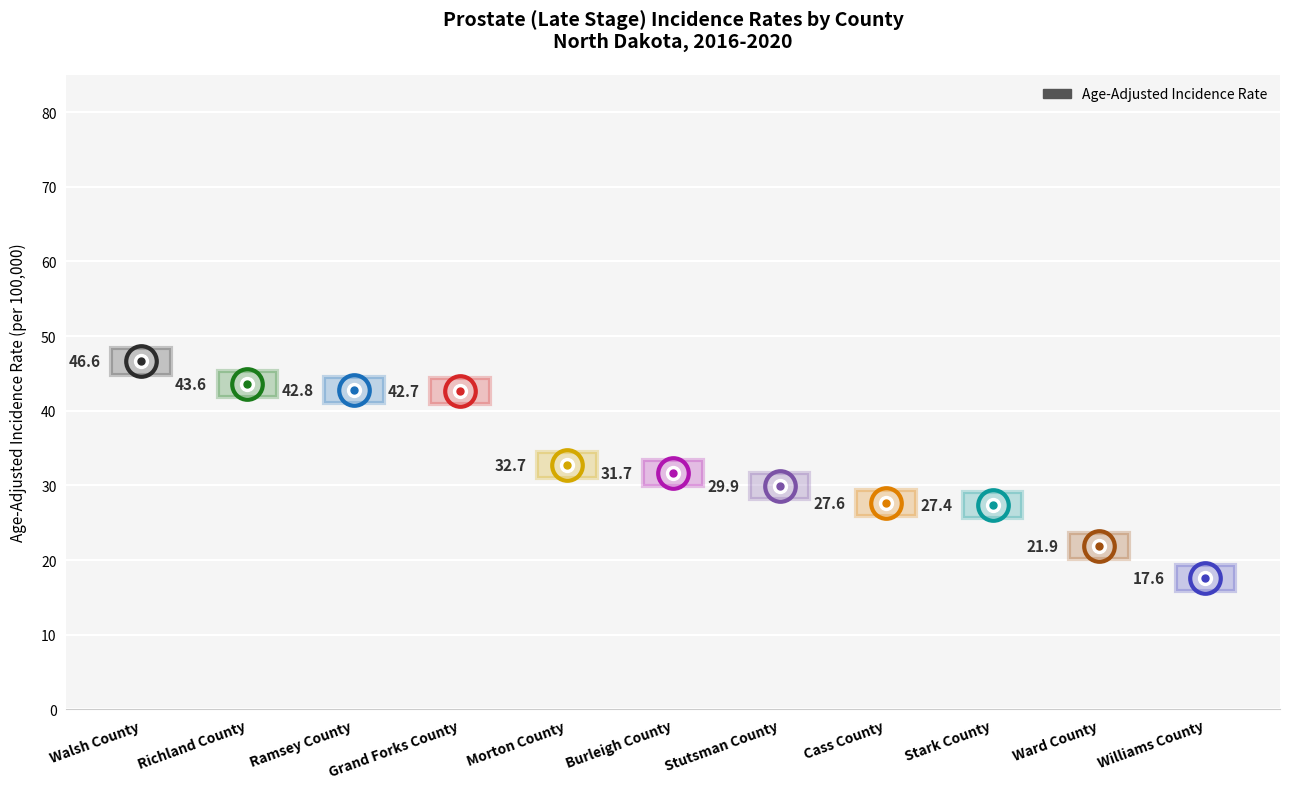

How many lines are shown in the chart?

1